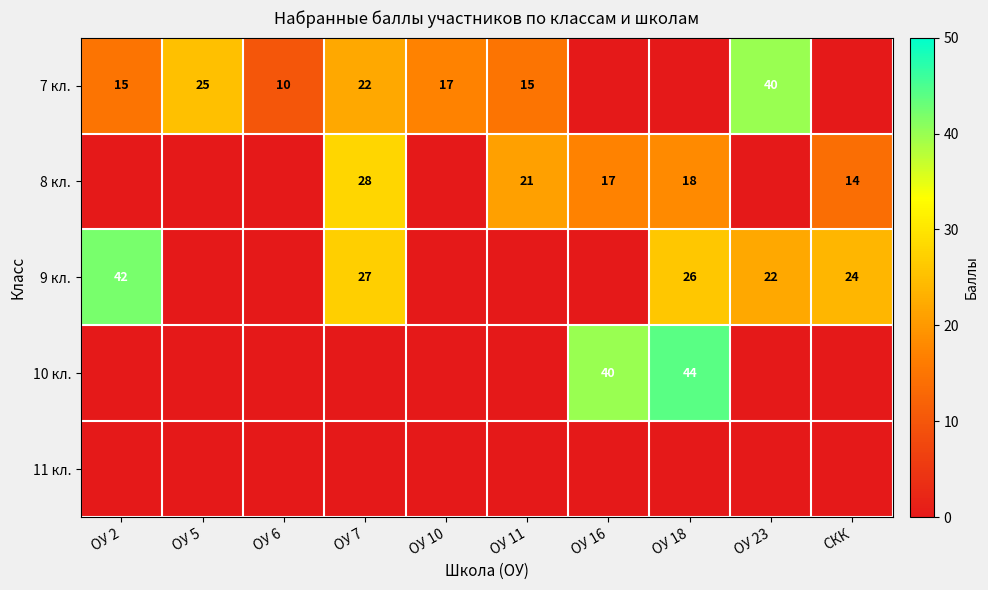

The 8 кл. series shows 28 at ОУ 7. True or false?

True